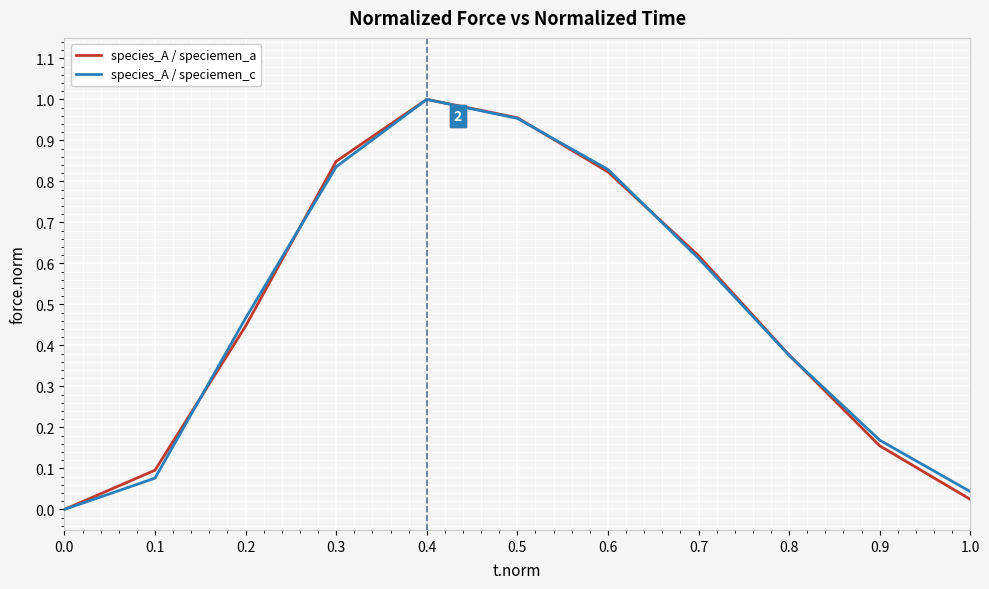

What is the total value across all series at 0.9?

0.3